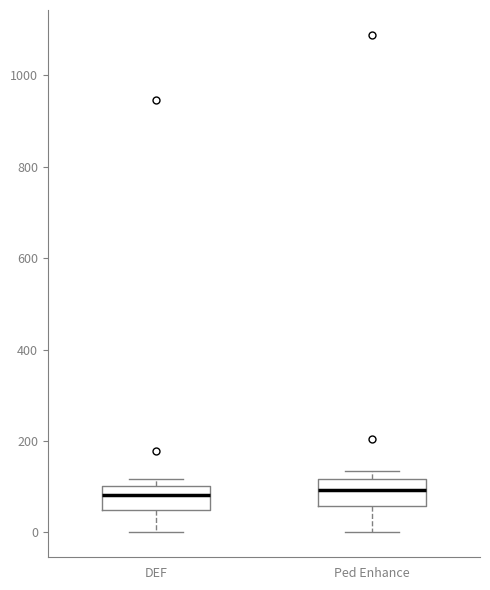

Reading left to right, transcribe this box plot: for each box, give where its median line is, the range the box spans, and where its two whiskers end, as read against the y-axis. The values are not printed on the chart, so give them approximately, as read against the axis.

DEF: median 80, box 60 to 100, whiskers 0 to 120
Ped Enhance: median 100, box 60 to 120, whiskers 0 to 140